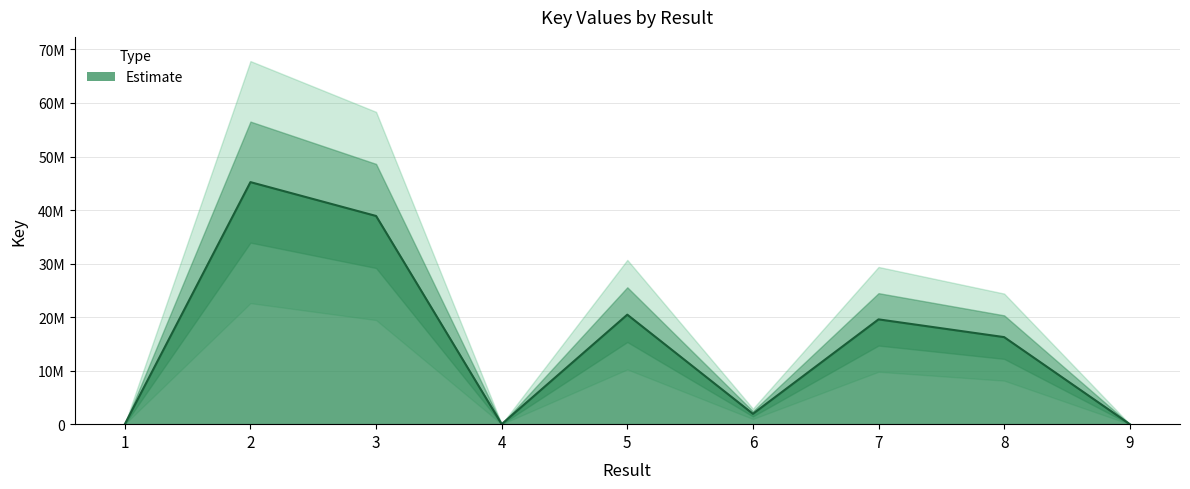

At which label is the value closest to 22610649?

5